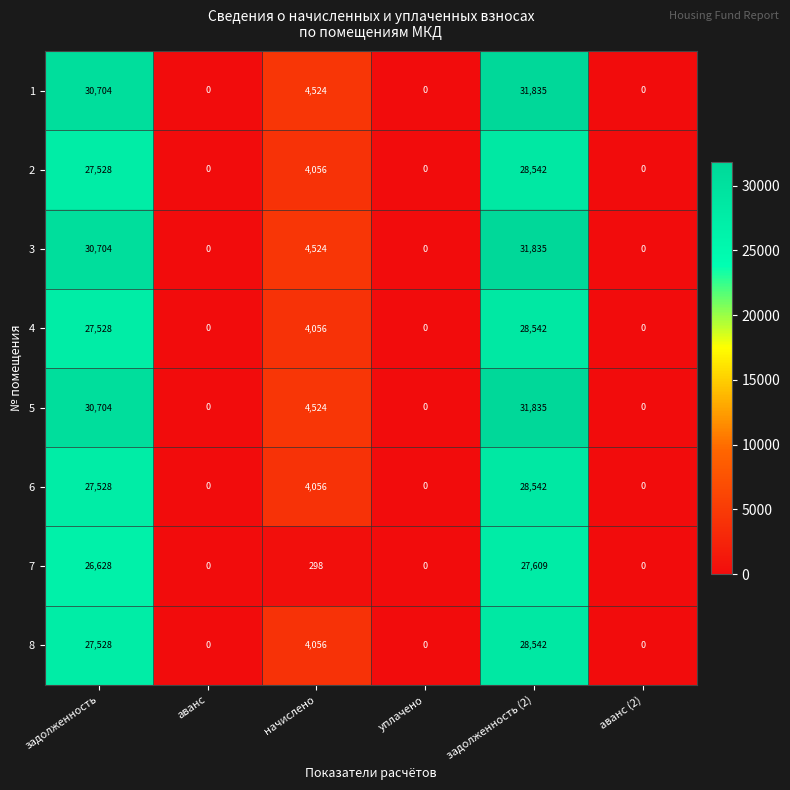

What is the difference between the maximum and minimum values in the 5 series?

31835